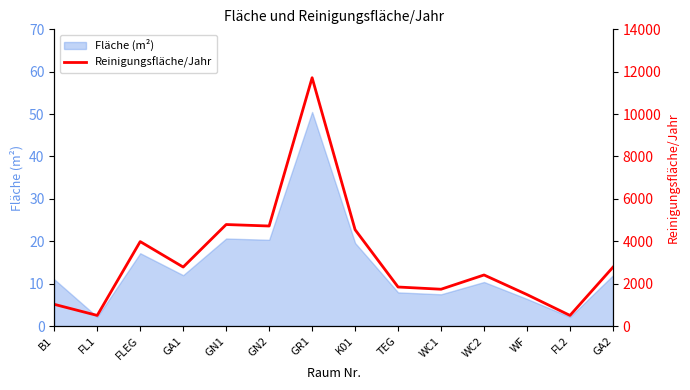

What is the sum of all values?

44794.1